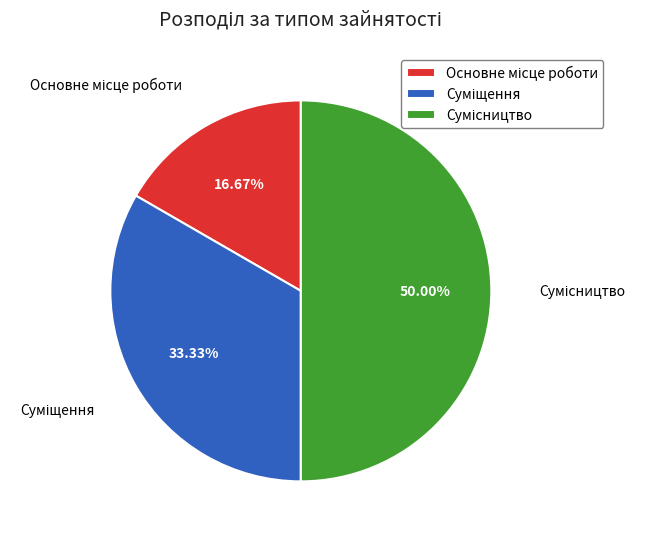

What percentage is the Сумісництво slice, to the nearest percent?

50%